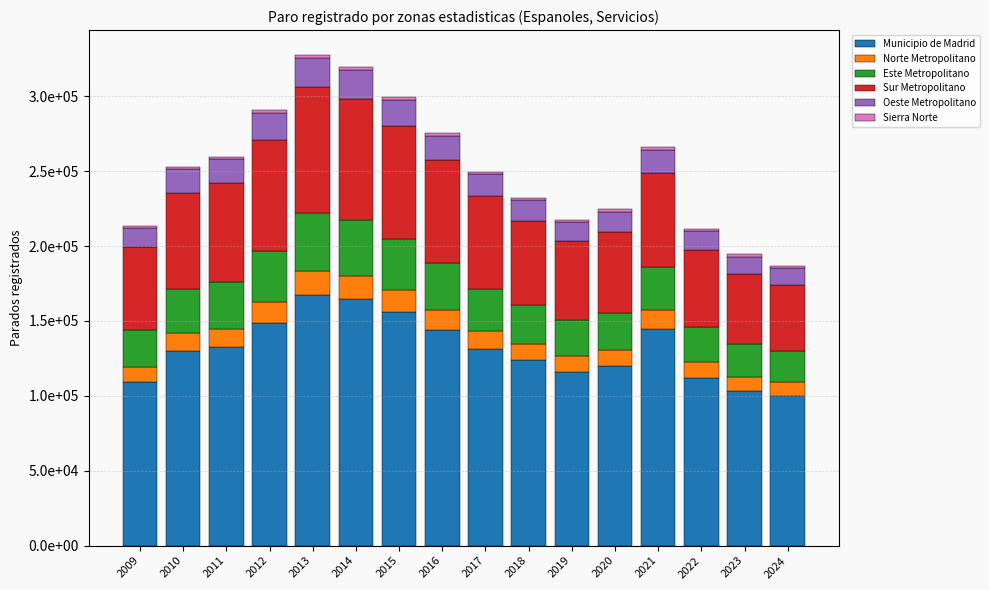

True or false: Norte Metropolitano has a value of 14455 at 2015.

True